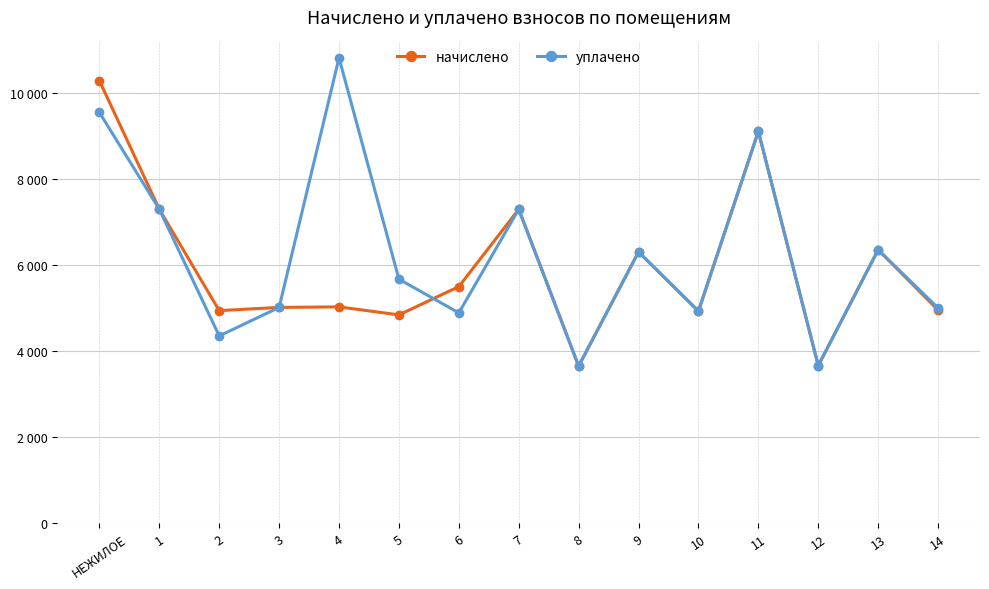

Where is the first local minimum for начислено?

2